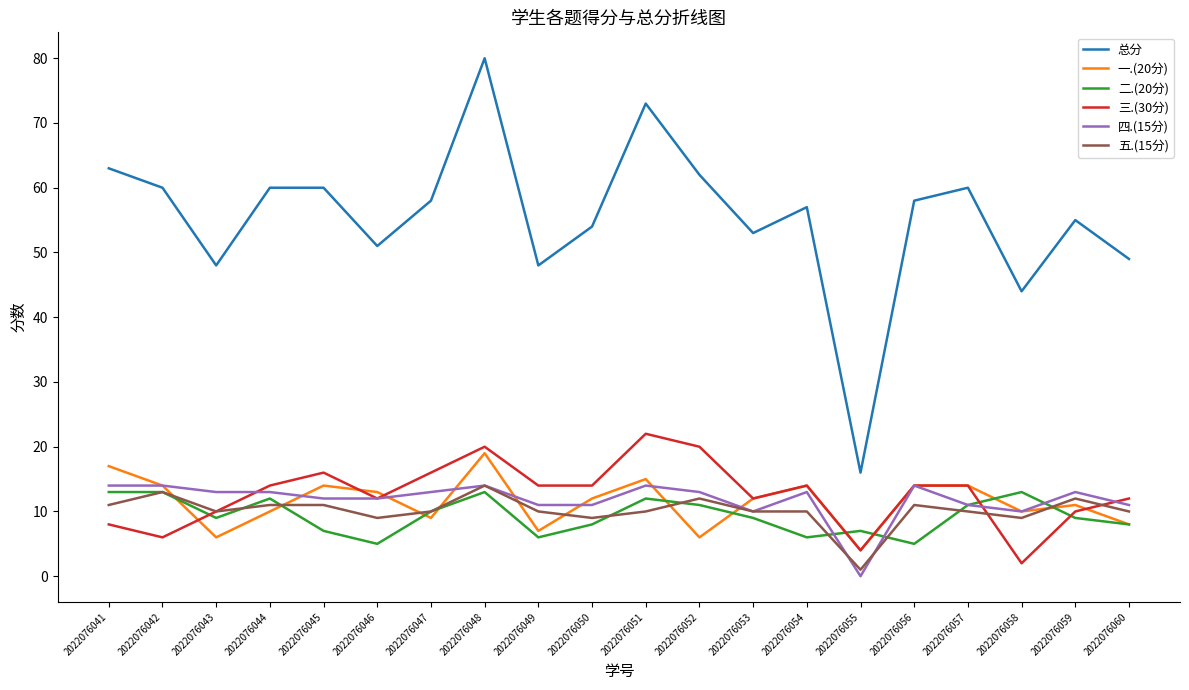

Is it true that 五.(15分) equals 10 at 2022076051?

True